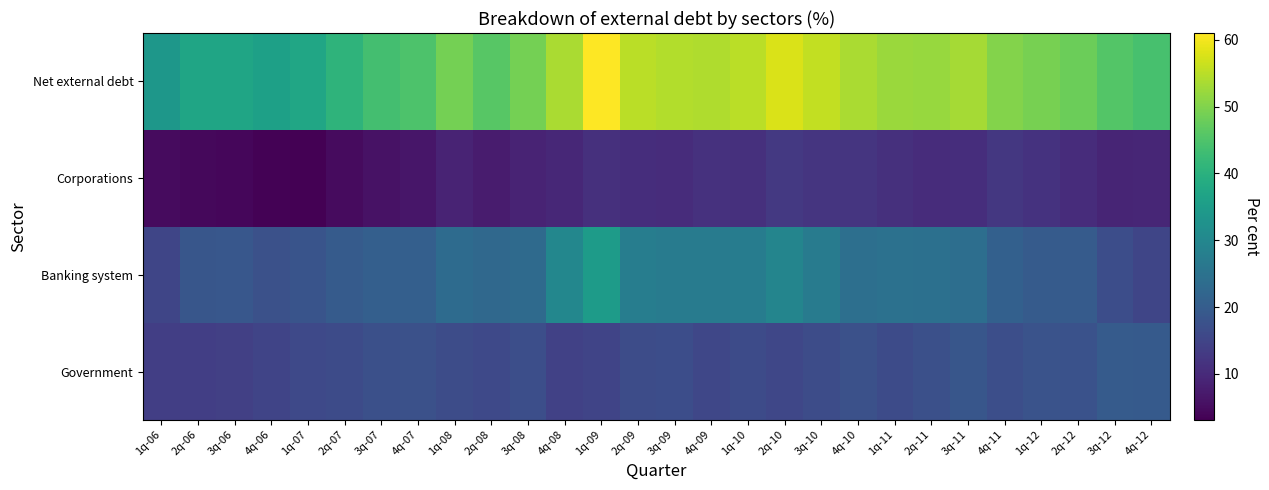

What is the total value across all series at 2q-08?

92.0